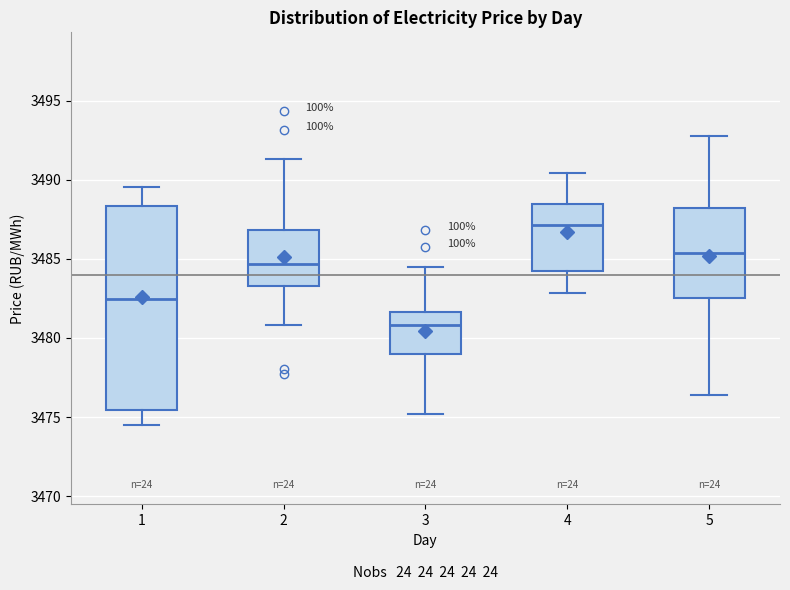

Reading left to right, transcribe this box plot: for each box, give where its median line is, the range the box spans, and where its two whiskers end, as read against the y-axis. The values are not printed on the chart, so give them approximately, as read against the axis.

1: median 3482.5, box 3475.5 to 3488.5, whiskers 3474.5 to 3489.5
2: median 3484.5, box 3483.5 to 3487.0, whiskers 3481.0 to 3491.5
3: median 3481.0, box 3479.0 to 3481.5, whiskers 3475.0 to 3484.5
4: median 3487.0, box 3484.0 to 3488.5, whiskers 3483.0 to 3490.5
5: median 3485.5, box 3482.5 to 3488.0, whiskers 3476.5 to 3492.5